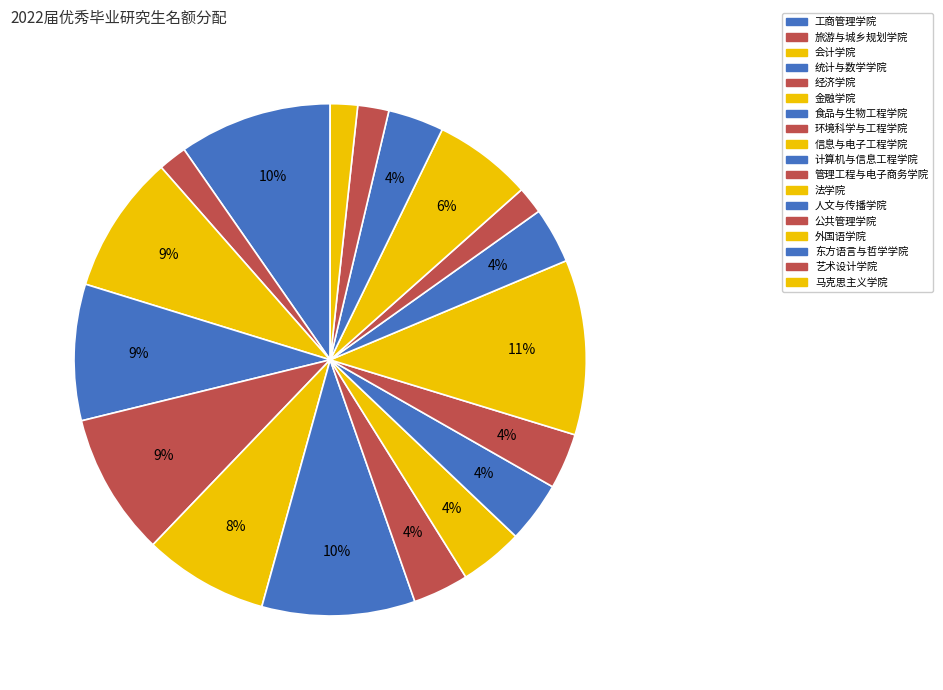

How many slices are in this pie chart?

18